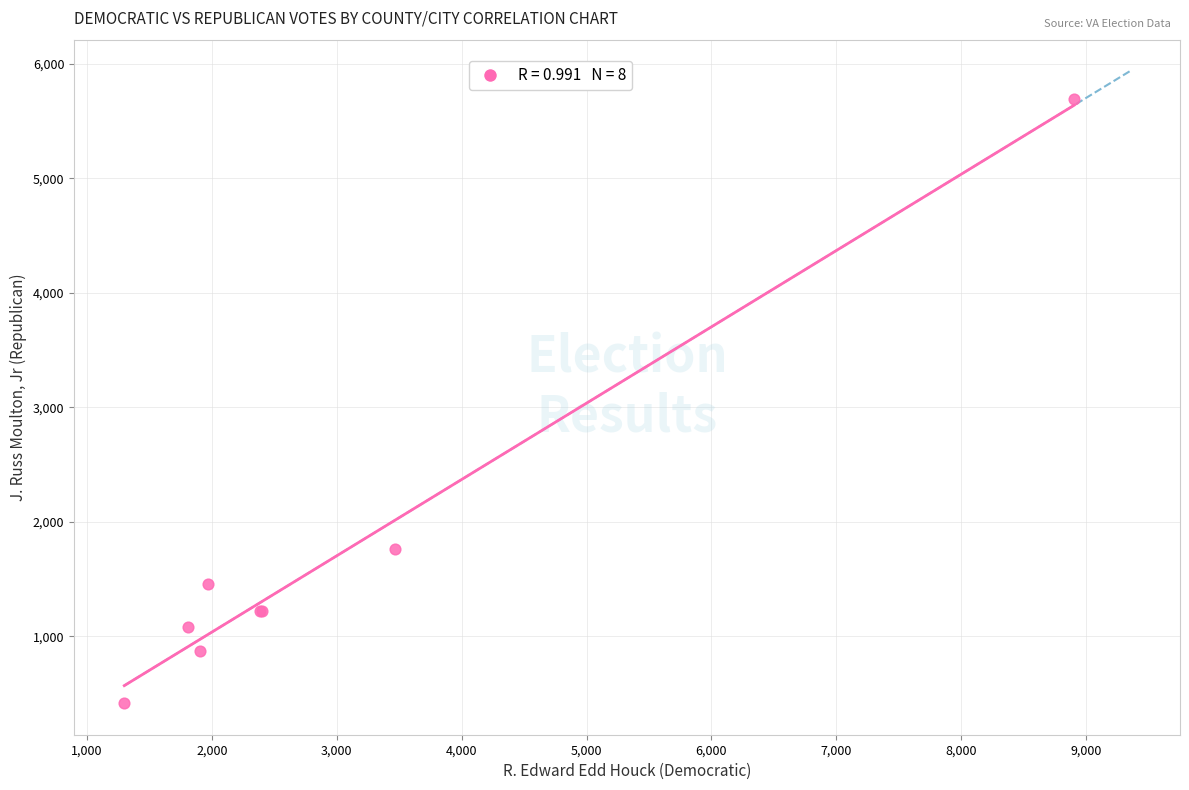

What Y value in the scatter plot is closest to 3052?

1757